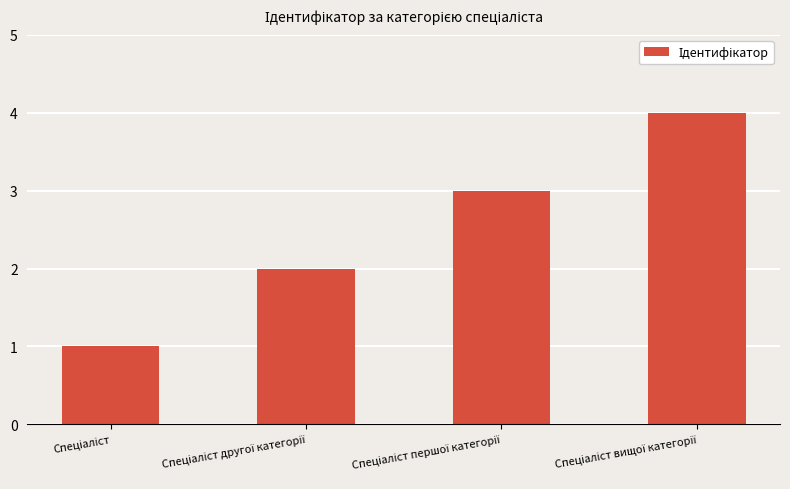

What is the sum of all values?

10